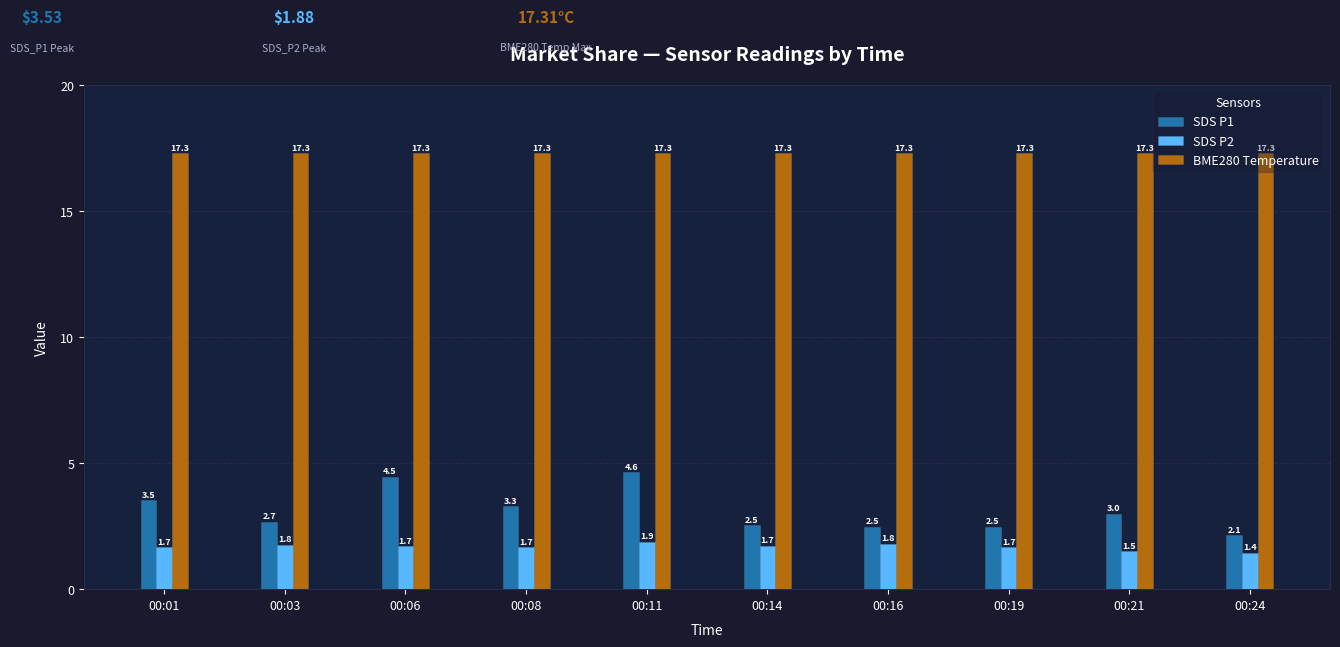

Which series has the widest spread of values?

SDS P1